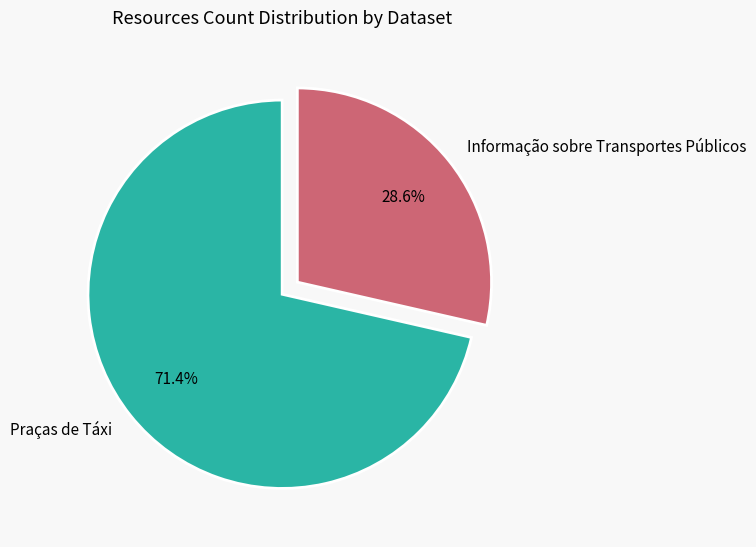

Is it true that Informação sobre Transportes Públicos is 29% of the pie?

True